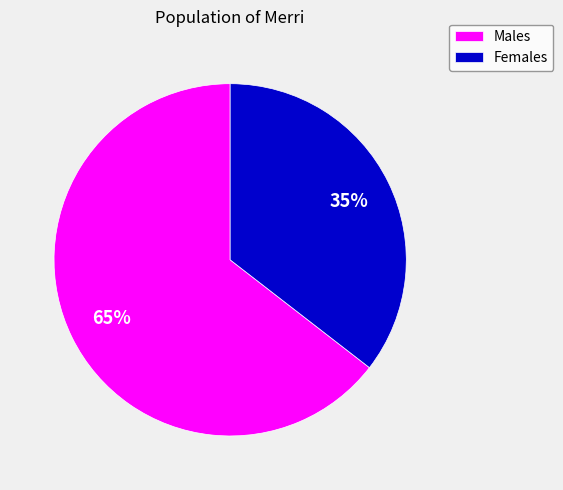

Which has a higher value, Females or Males?

Males